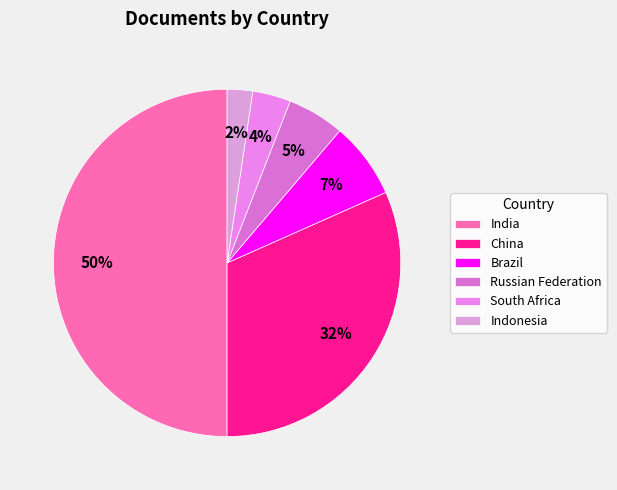

Is there any slice that represents more than half of the pie?

No